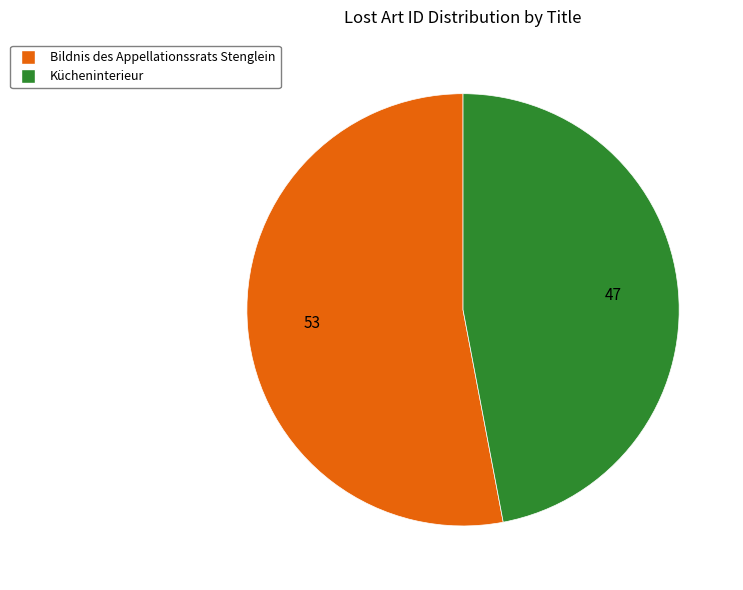

Which slice is the largest?

Bildnis des Appellationssrats Stenglein